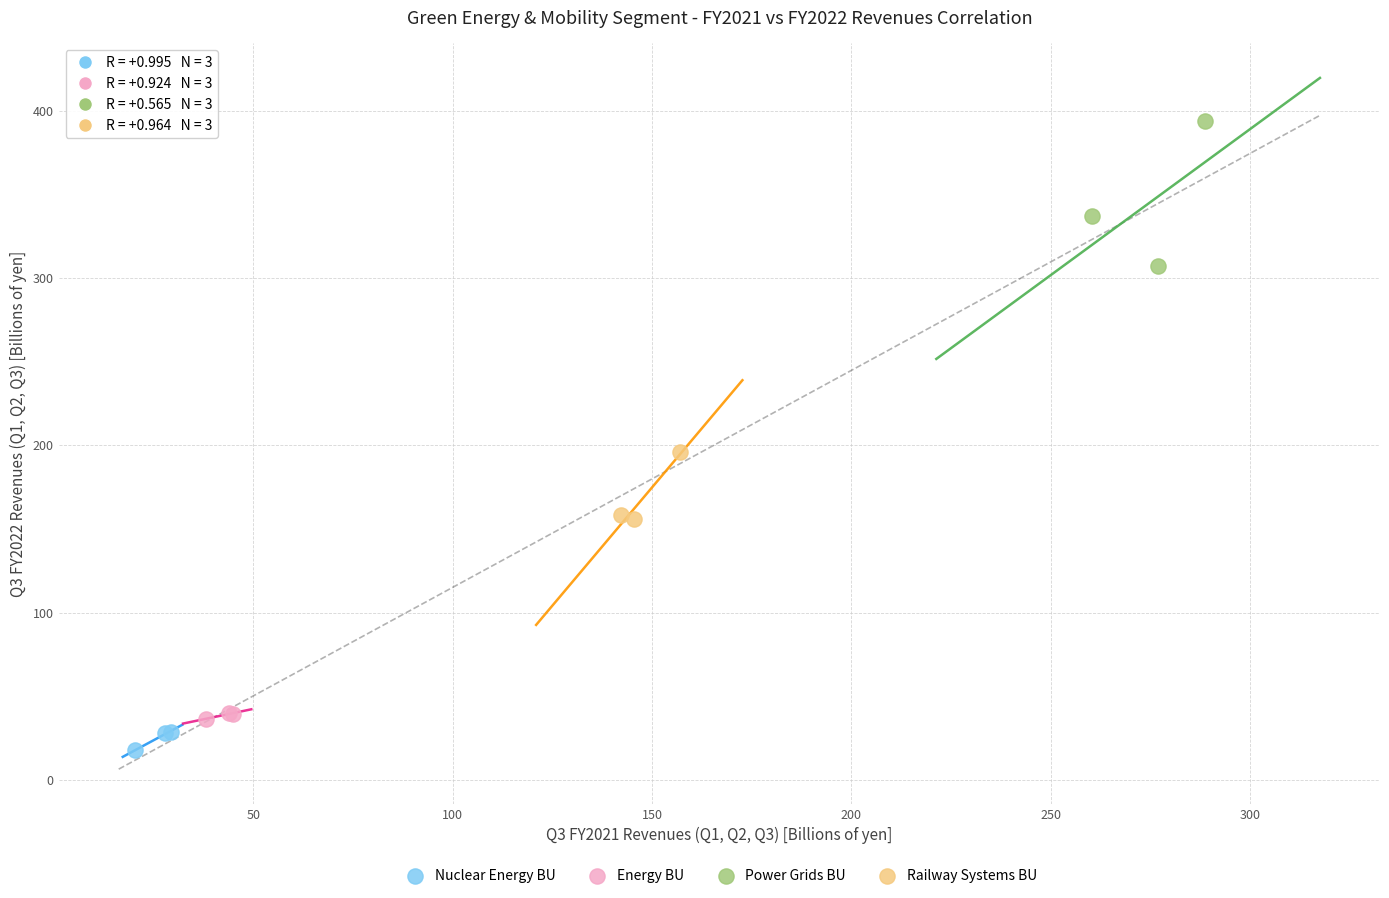

Which series contains the highest Y value?

Power Grids BU